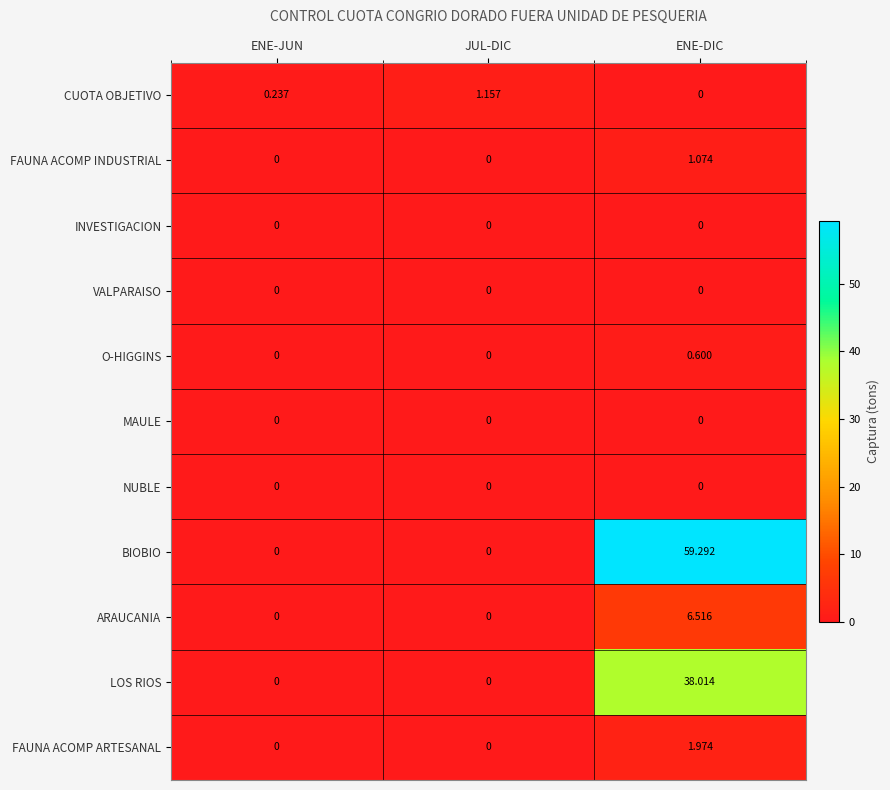

Which series has the largest total across all categories?

BIOBIO